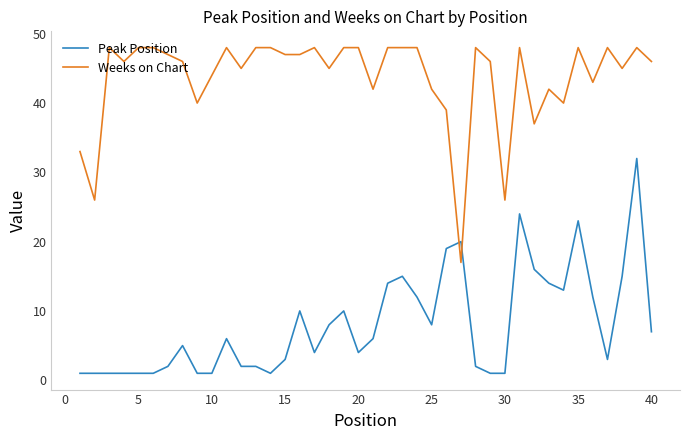

True or false: Peak Position and Weeks on Chart intersect in this chart.

True